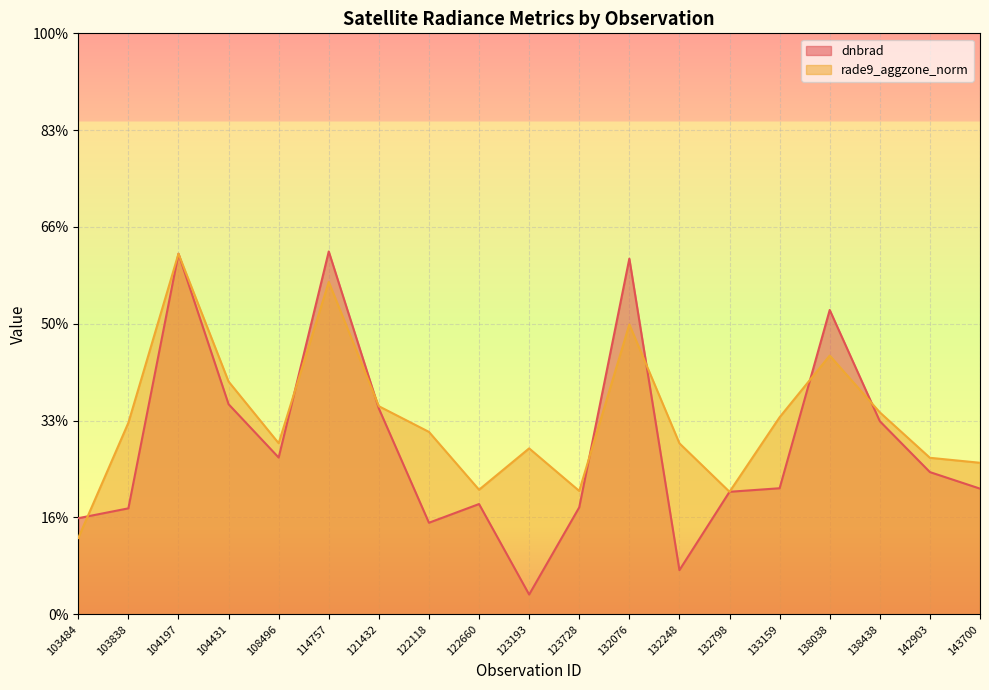

Reading left to right, extract all data points from this chart.

dnbrad: 103484=2.0	103838=2.2	104197=7.4	104431=4.3	108496=3.2	114757=7.5	121432=4.3	122118=1.9	122660=2.3	123193=0.4	123728=2.2	132076=7.3	132248=0.9	132798=2.5	133159=2.6	138038=6.3	138438=4.0	142903=2.9	143700=2.6
rade9_aggzone_norm: 103484=1.6	103838=4.0	104197=7.4	104431=4.8	108496=3.5	114757=6.9	121432=4.3	122118=3.8	122660=2.6	123193=3.4	123728=2.5	132076=6.0	132248=3.5	132798=2.5	133159=4.1	138038=5.3	138438=4.2	142903=3.2	143700=3.1